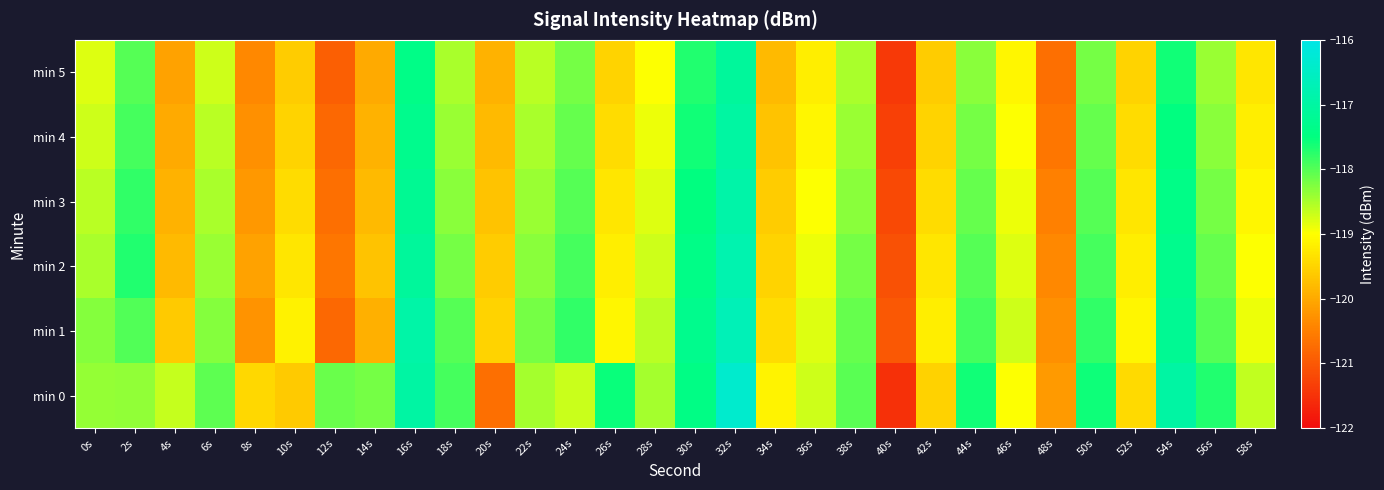

Rank the series at 2s from highest to lowest value.

min 2, min 3, min 4, min 1, min 5, min 0